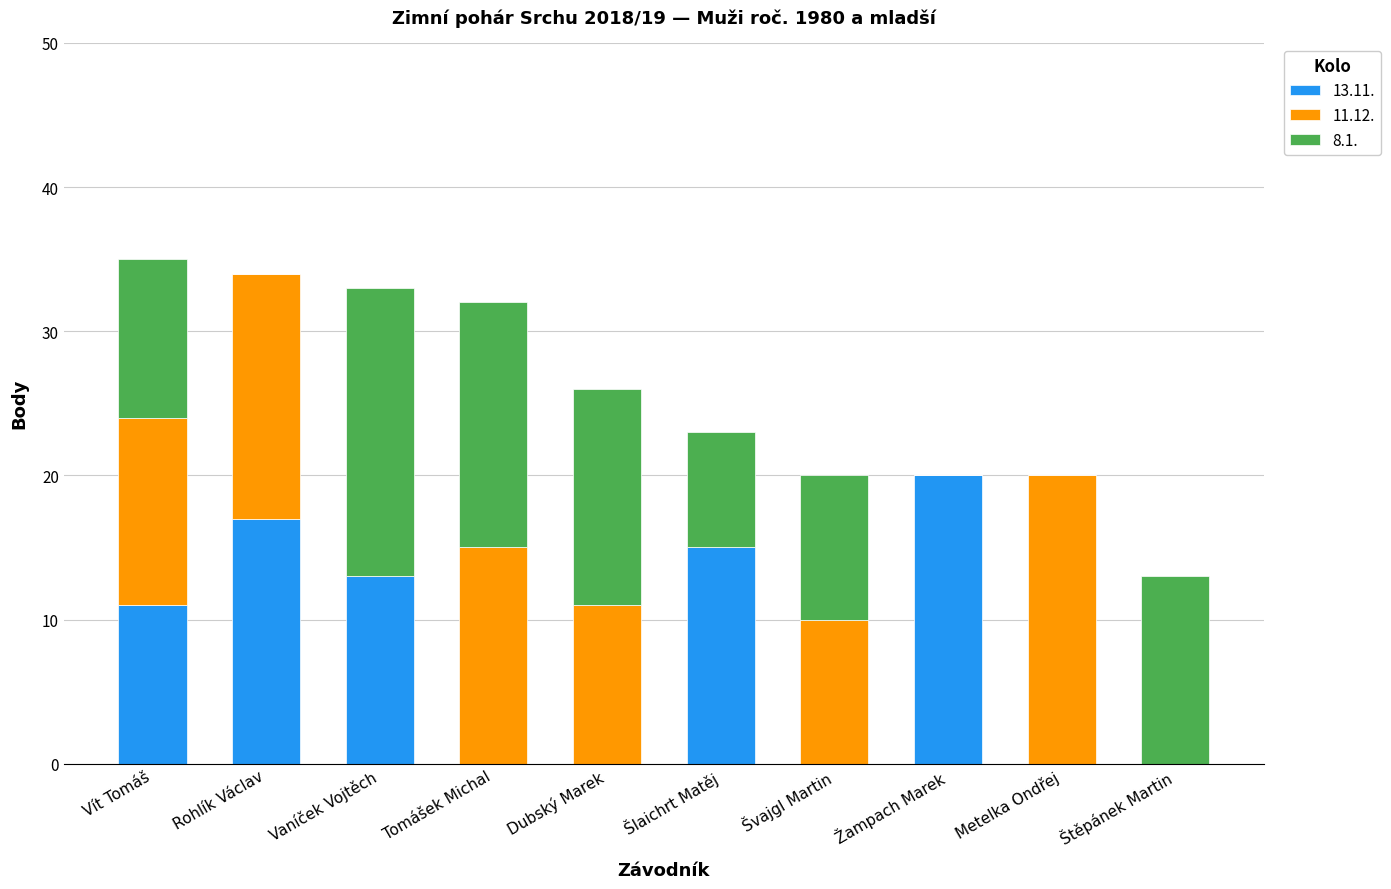

What is the total value across all series at Šlaichrt Matěj?

23